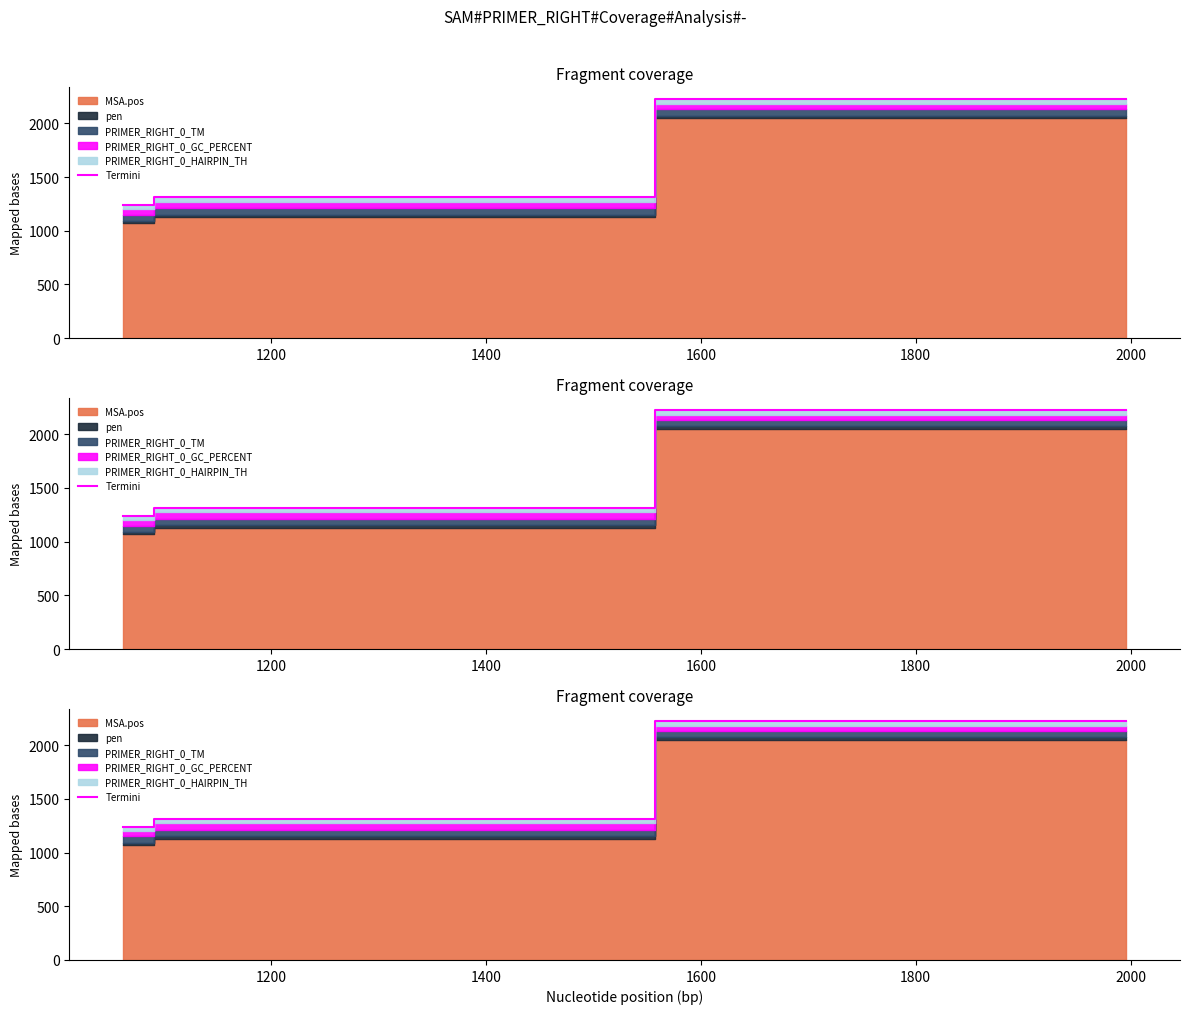

Between 1400 and 1200, which is larger?

1400